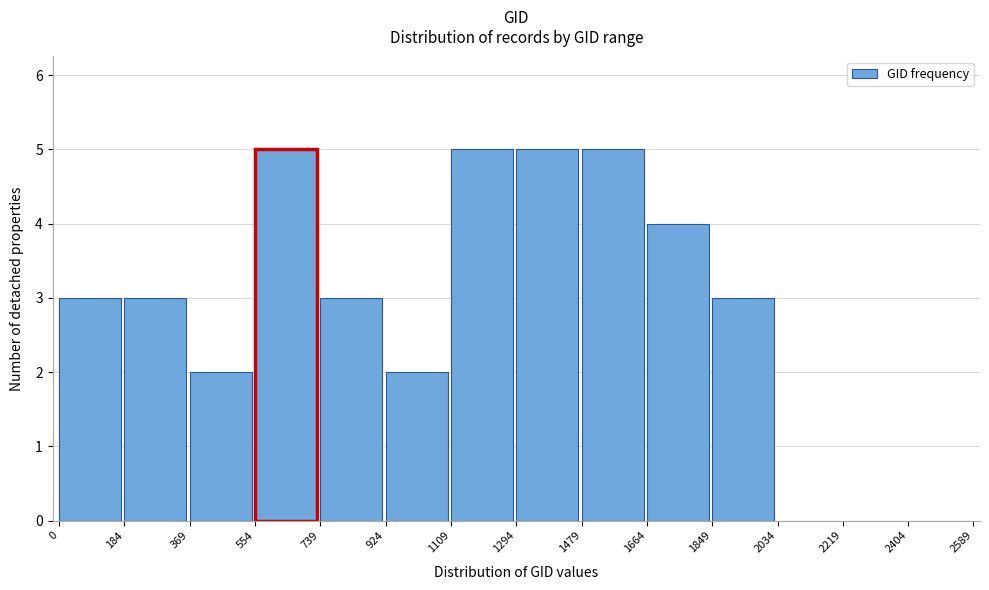

How tall is the bar that spans 1664 to 1849 on the x-axis? The values are not printed on the chart, so give them approximately, as read against the axis.

4